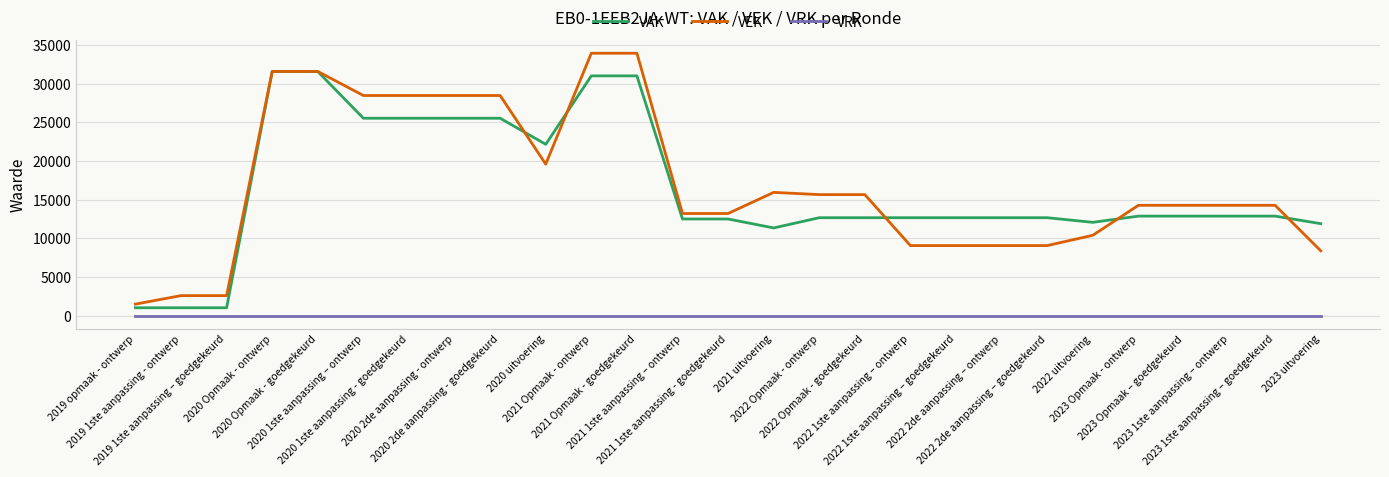

True or false: VEK and VRK cross at least once.

False